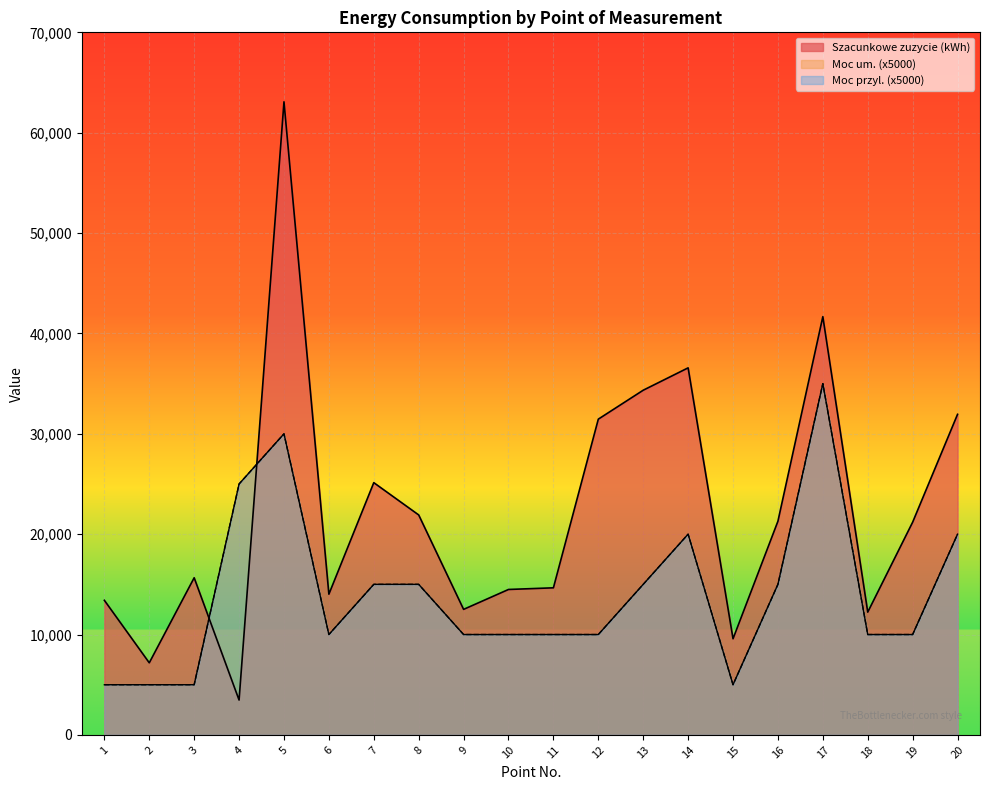

Reading right to left, list all the values displayed in this chart.

Szacunkowe zuzycie (kWh): 20=31940.0	19=21195.0	18=12232.5	17=41672.5	16=21292.5	15=9580.0	14=36570.0	13=34342.5	12=31460.0	11=14655.0	10=14490.0	9=12507.5	8=21915.0	7=25132.5	6=14020.0	5=63077.5	4=3472.5	3=15657.5	2=7182.5	1=13410.0
Moc um.: 20=20000.0	19=10000.0	18=10000.0	17=35000.0	16=15000.0	15=5000.0	14=20000.0	13=15000.0	12=10000.0	11=10000.0	10=10000.0	9=10000.0	8=15000.0	7=15000.0	6=10000.0	5=30000.0	4=25000.0	3=5000.0	2=5000.0	1=5000.0
Moc przyl.: 20=20000.0	19=10000.0	18=10000.0	17=35000.0	16=15000.0	15=5000.0	14=20000.0	13=15000.0	12=10000.0	11=10000.0	10=10000.0	9=10000.0	8=15000.0	7=15000.0	6=10000.0	5=30000.0	4=25000.0	3=5000.0	2=5000.0	1=5000.0